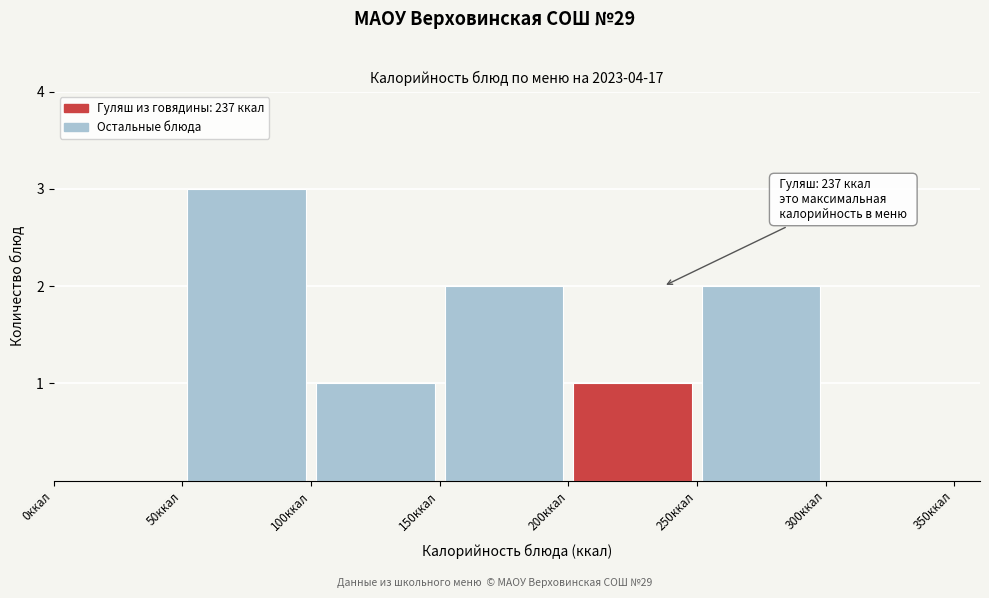

Which range on the x-axis has the tallest bar?

50 to 100